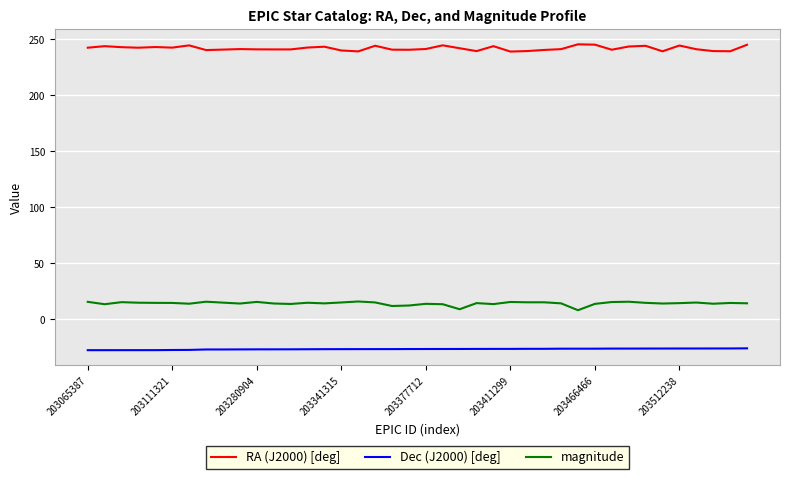

Which series has the largest total across all categories?

RA (J2000) [deg]